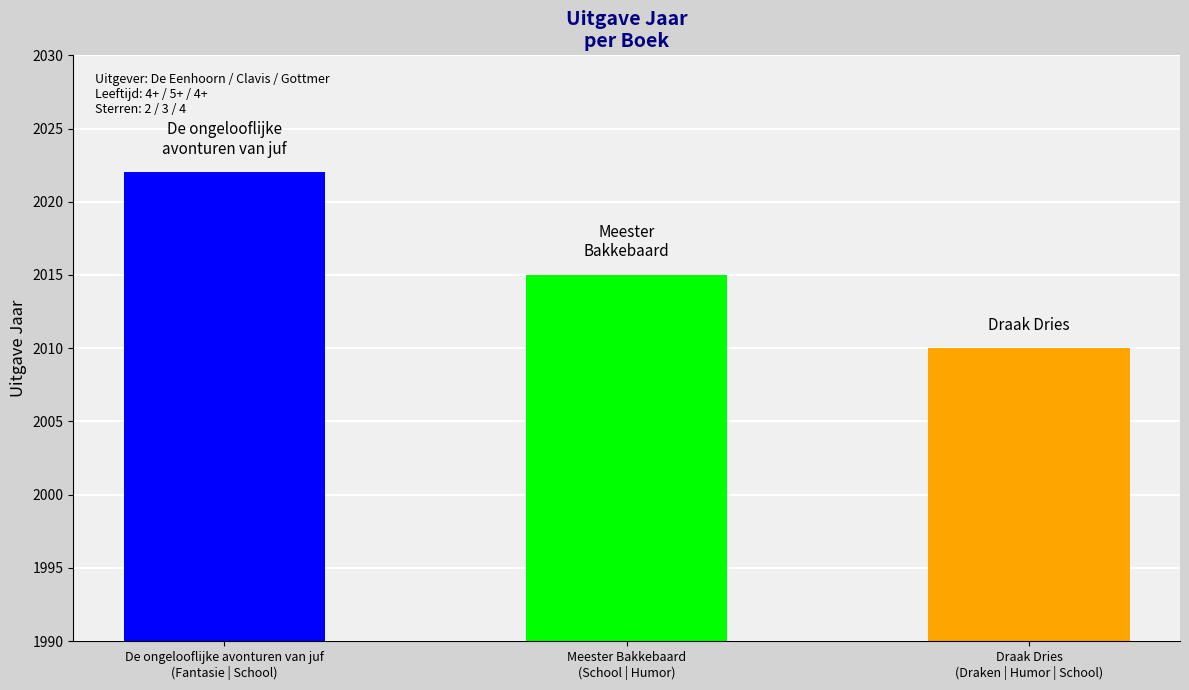

Reading left to right, what are all the values shown in this chart?

2022	2015	2010